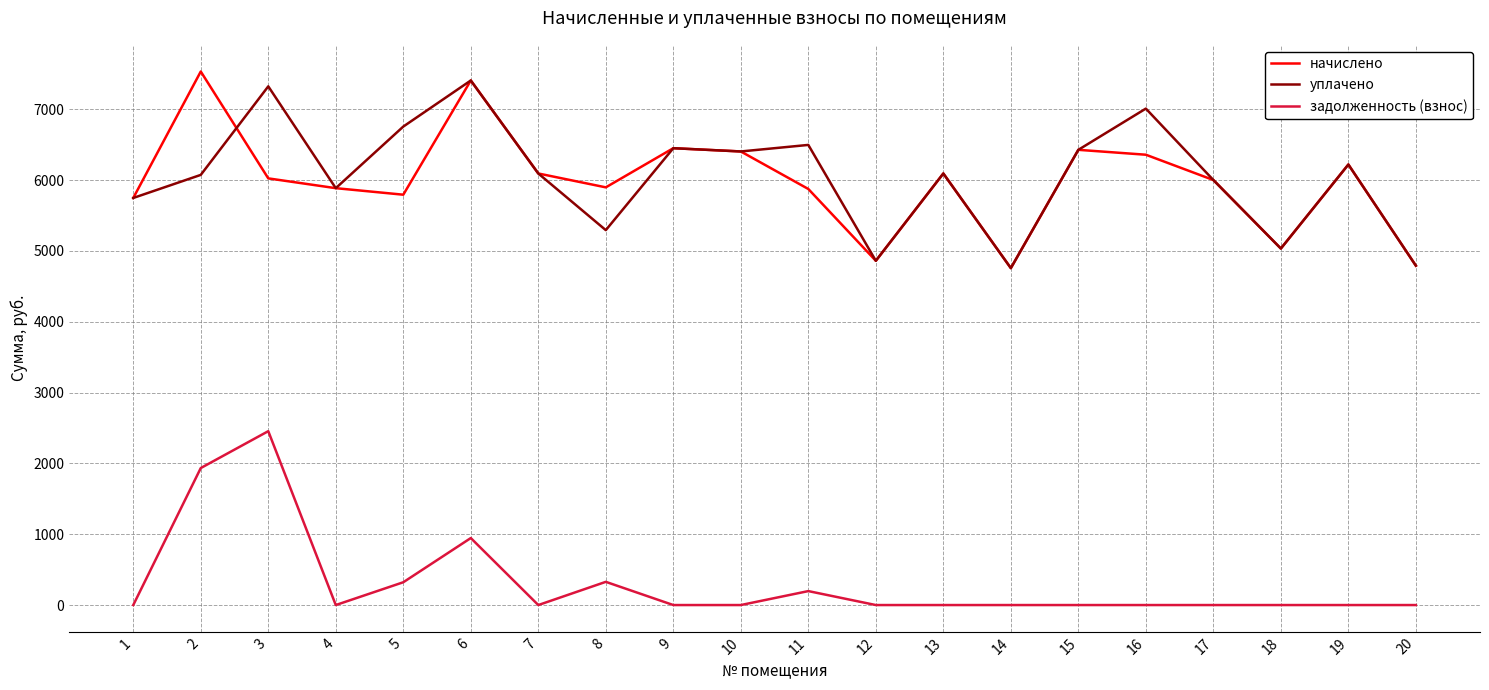

What is the spread (max minus min) of values at 19?

6220.8